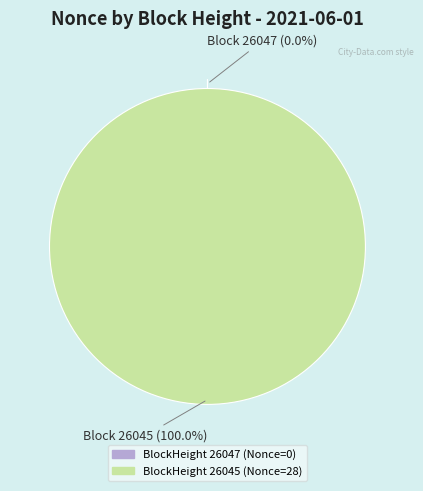

To the nearest percent, what portion does 26045 represent?

100%